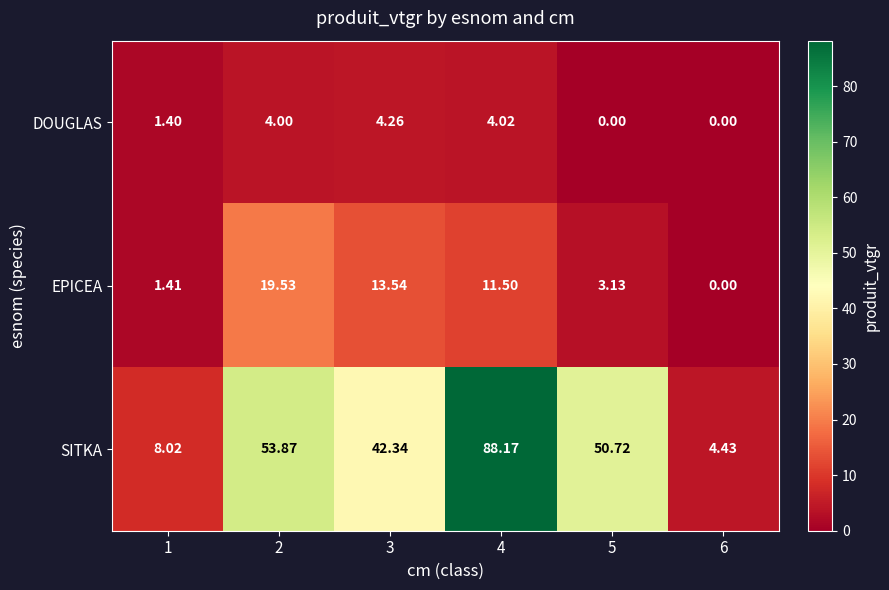

Which series has the widest spread of values?

SITKA